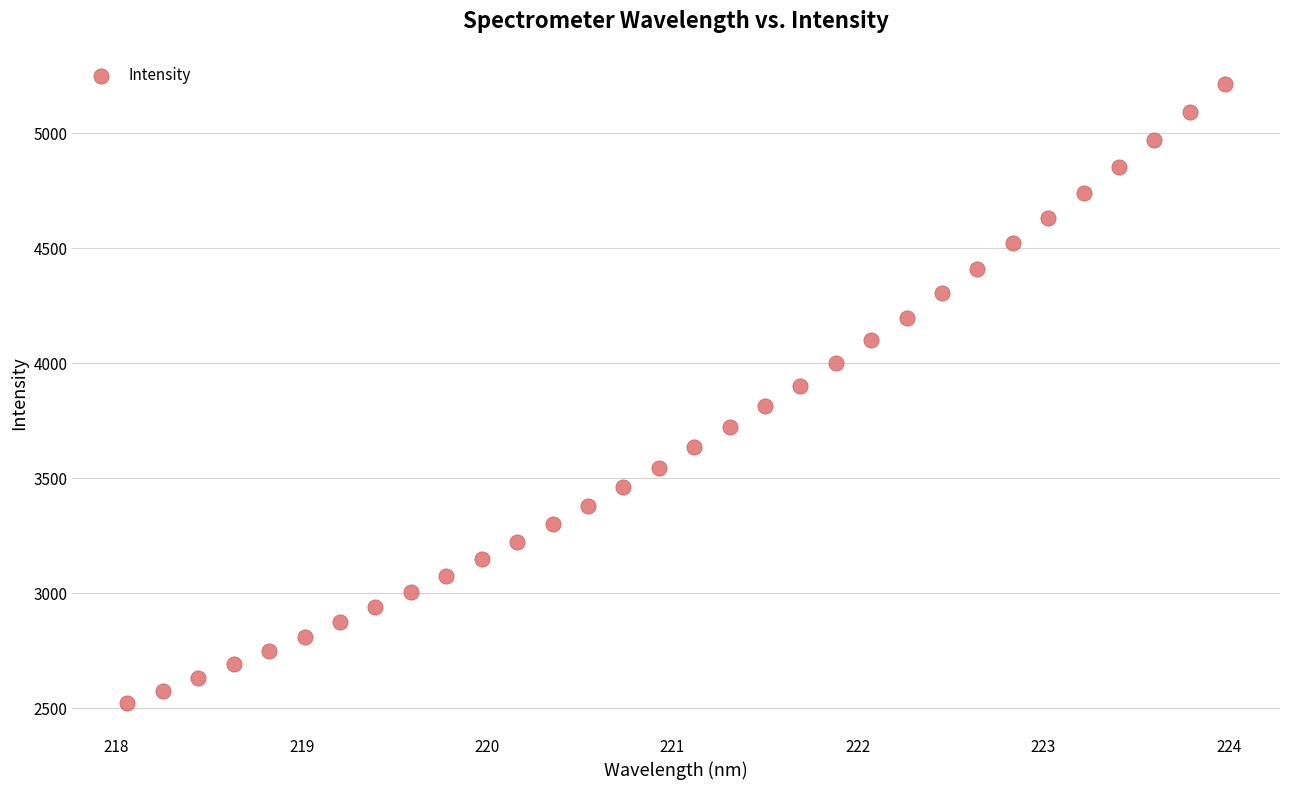

What is the range of X values (max minus min)?

5.9